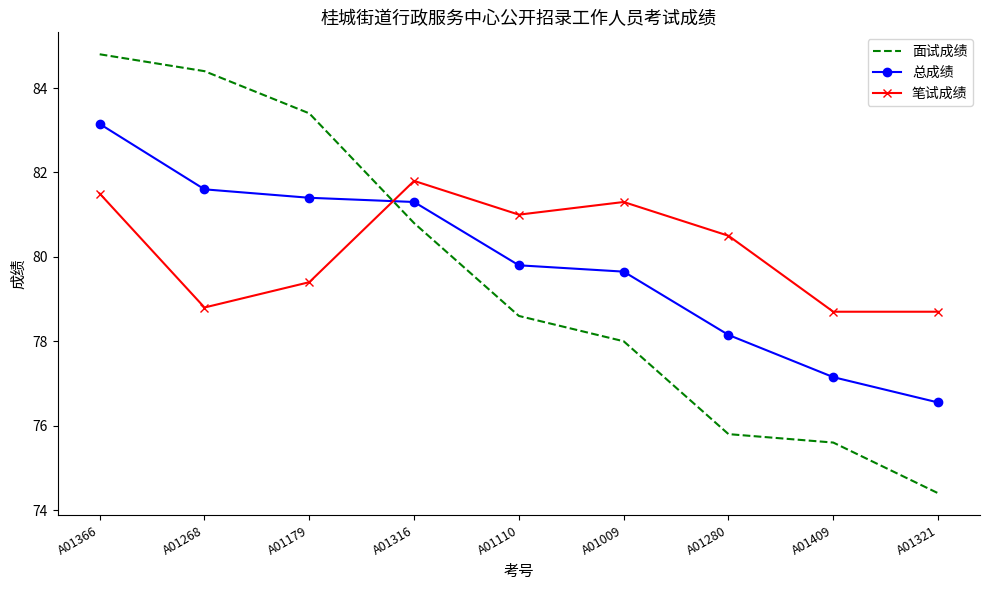

Is the value of 面试成绩 at A01179 greater than the value of 笔试成绩 at A01321?

Yes